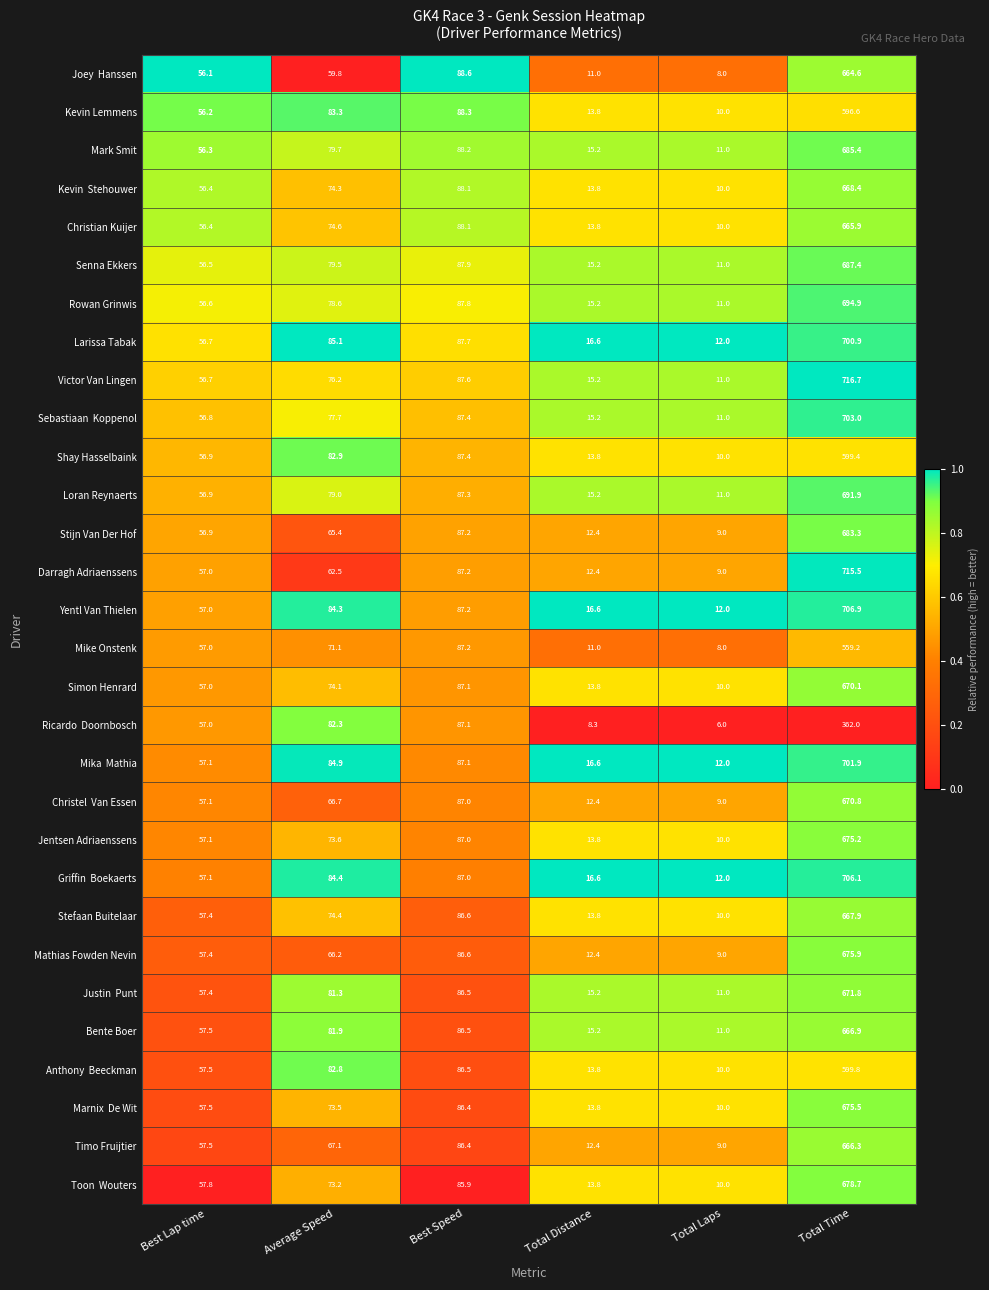

How many categories are shown in the chart?

6